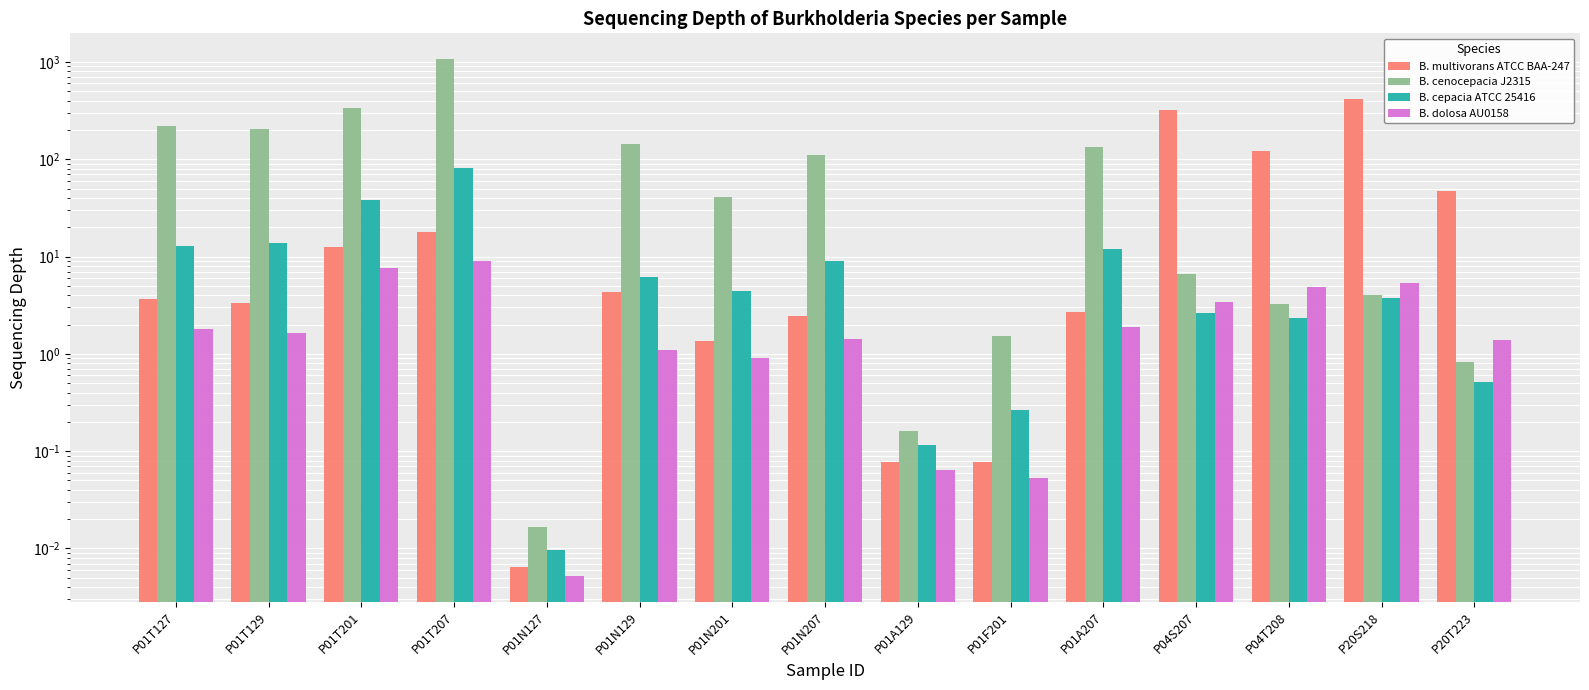

Read the B. cenocepacia J2315 value at P01T201.

338.4